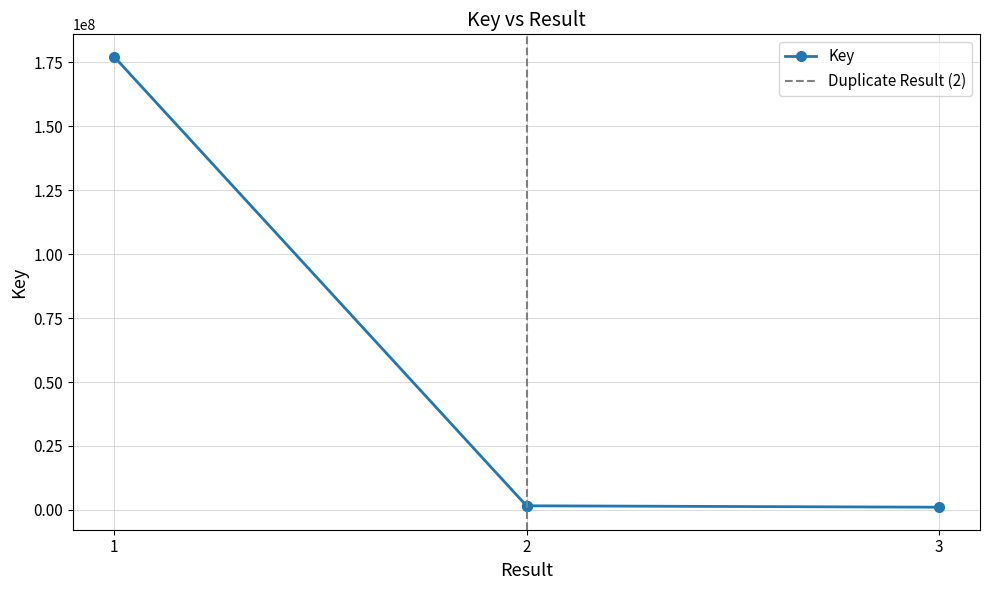

What is the average value?

45365886